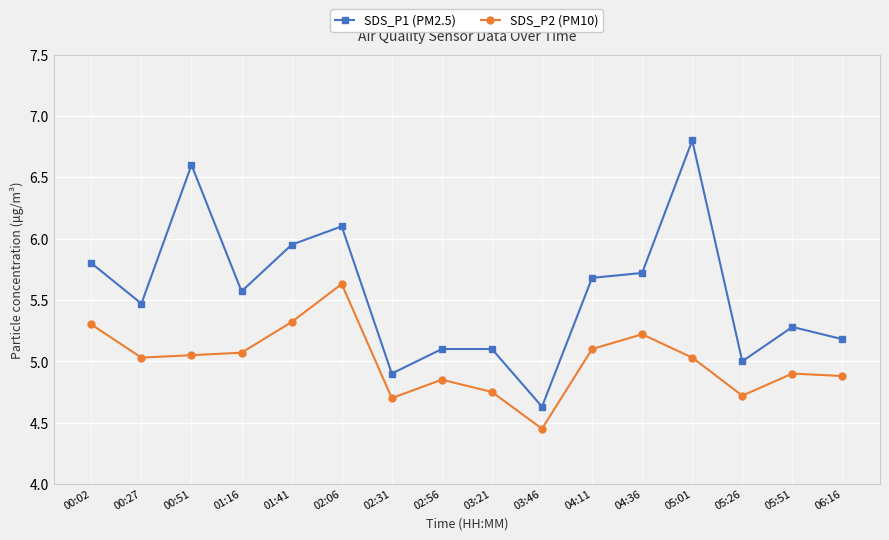

Which series has the largest total across all categories?

SDS_P1 (PM2.5)